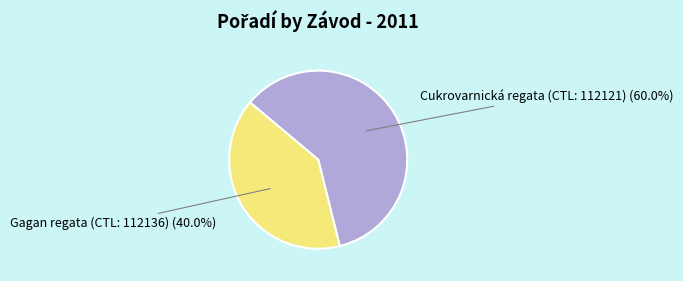

Count the number of slices in the pie.

2